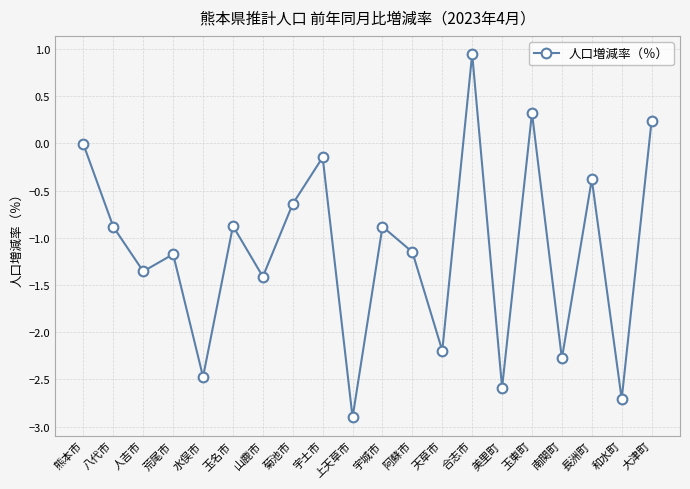

Is this an area chart (filled region under the line)?

No